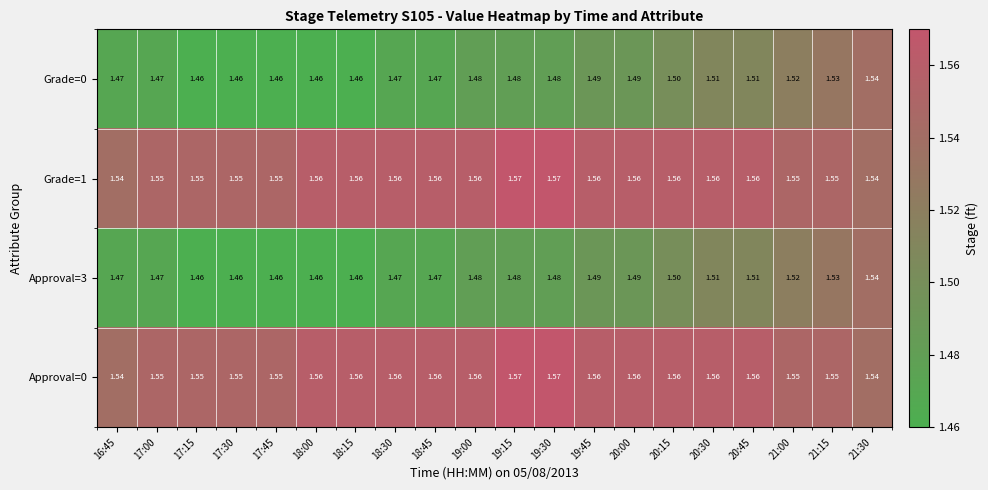

Is the value of Approval=0 at 19:45 greater than the value of Grade=1 at 21:30?

Yes